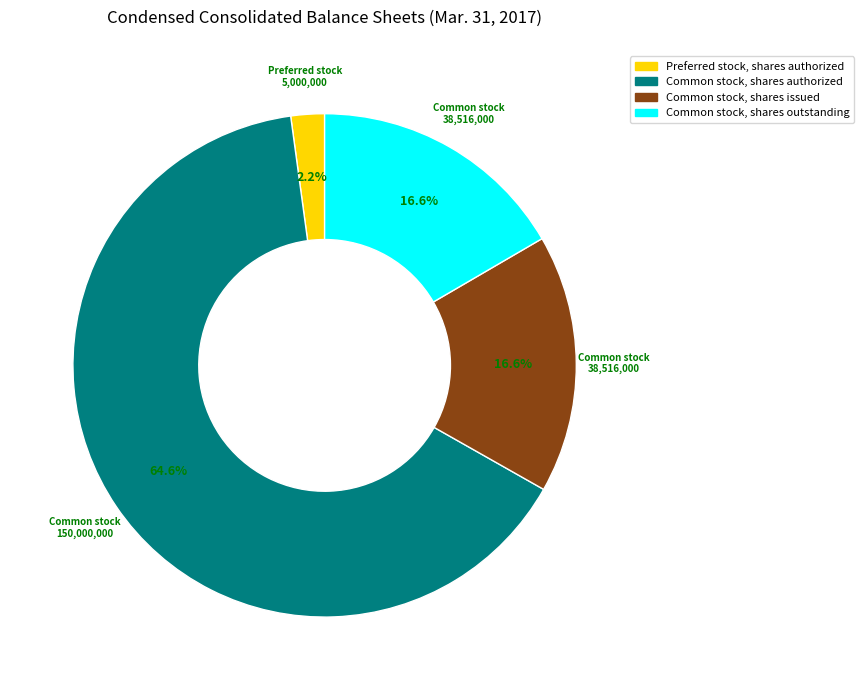

How many slices are in this pie chart?

4